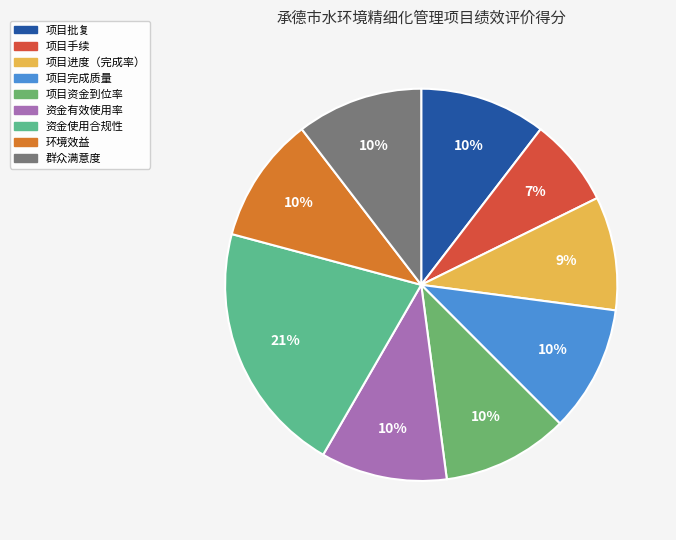

Between 环境效益 and 资金有效使用率, which is larger?

环境效益